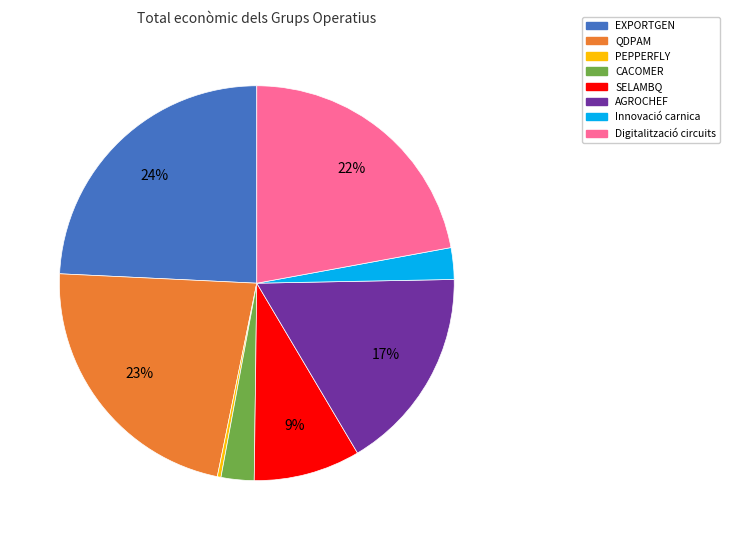

To the nearest percent, what percentage of the pie is QDPAM?

23%